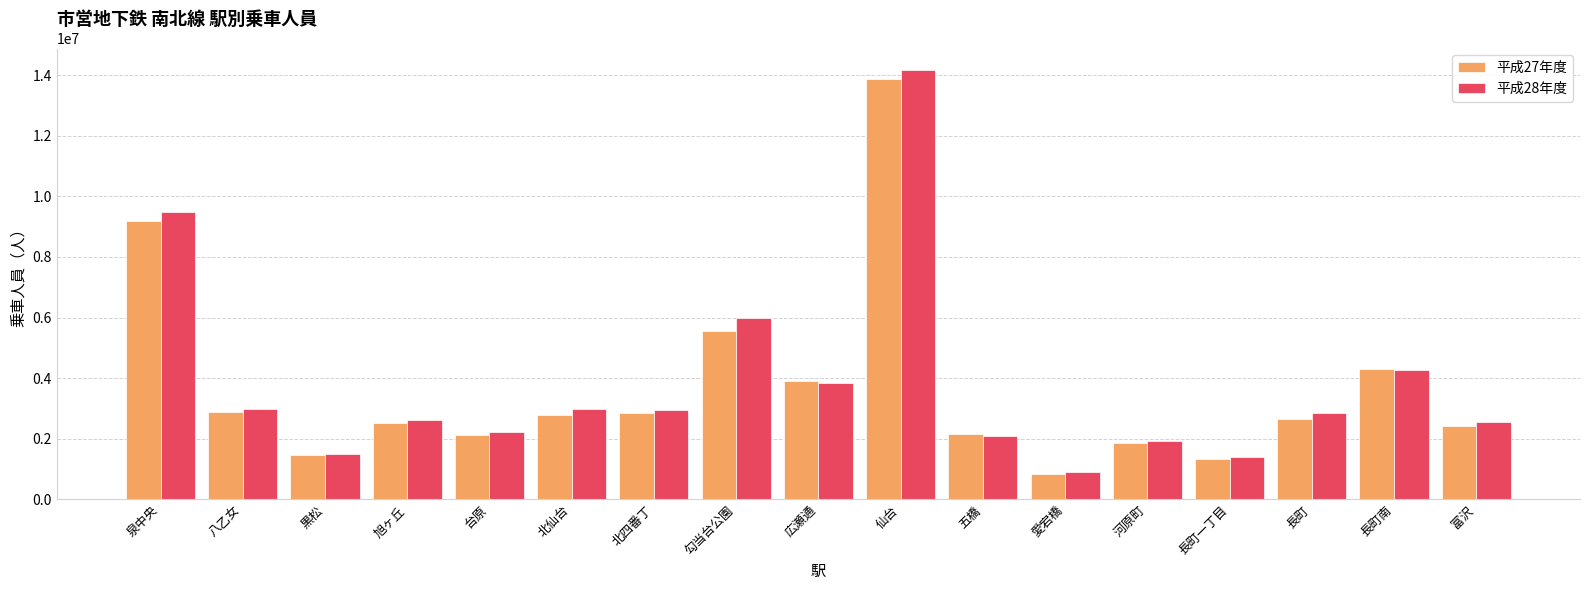

True or false: 平成28年度 has a value of 2232230 at 台原.

True